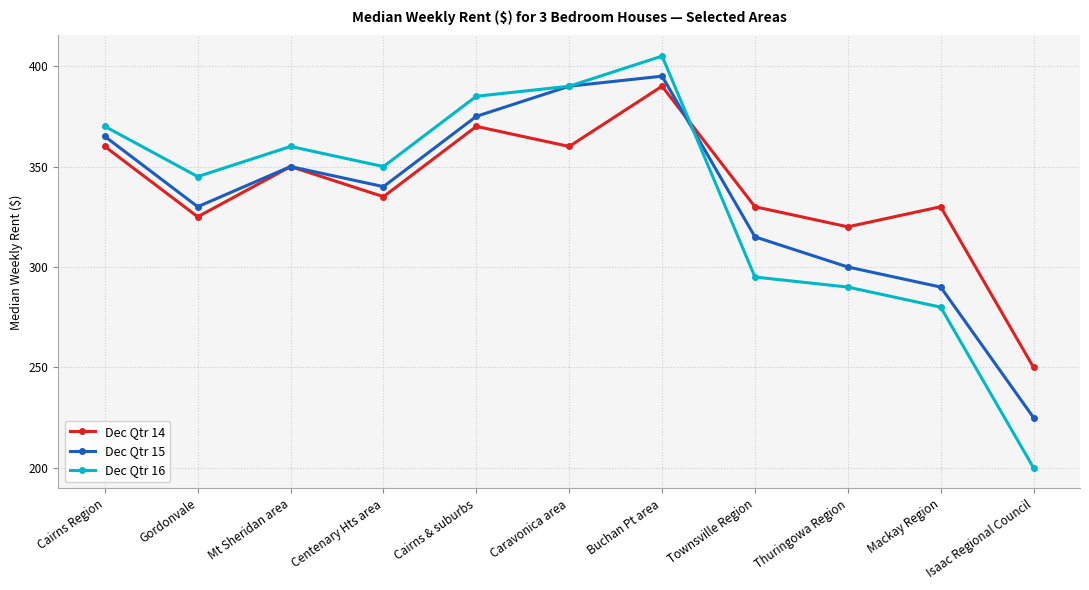

What position from the left is Buchan Pt area?

7